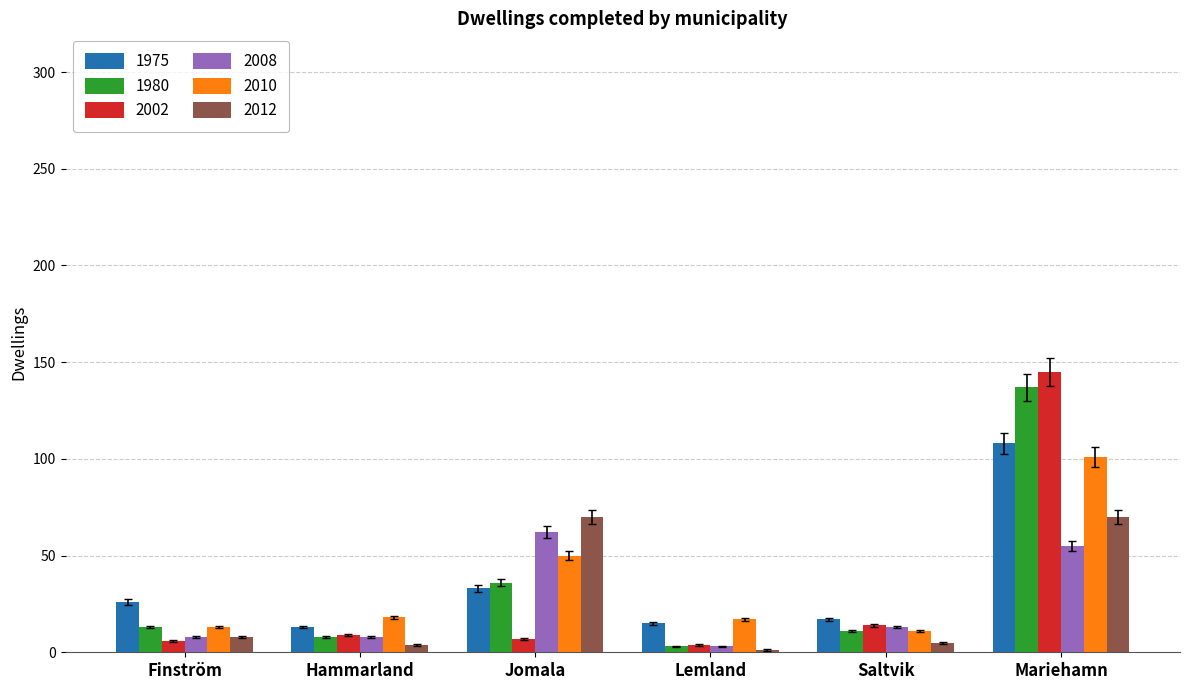

What is the greatest value displayed?

145